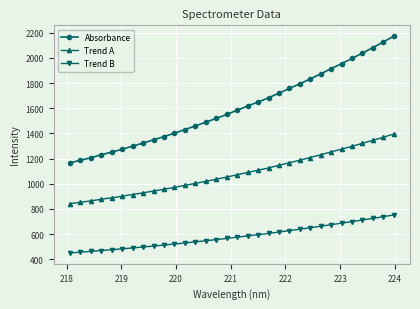

How many lines are shown in the chart?

3